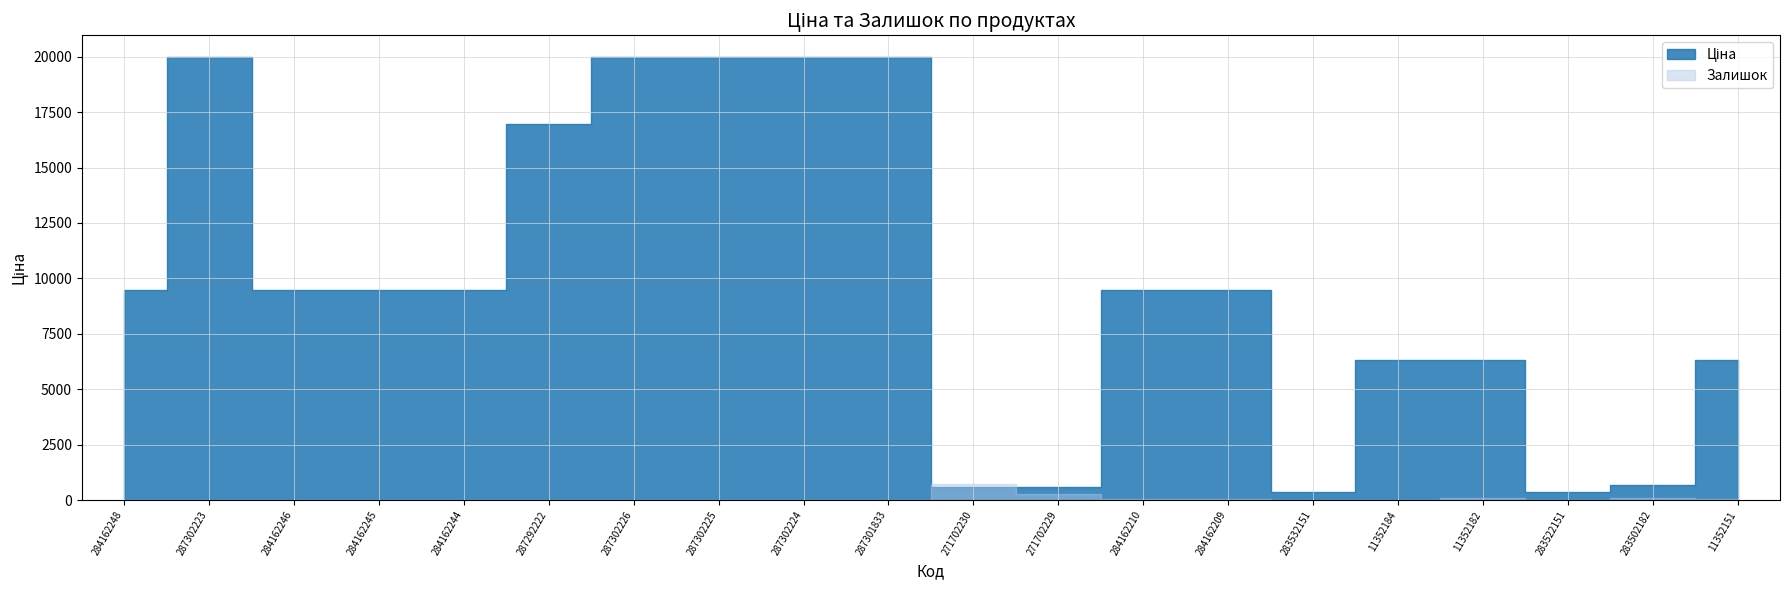

The value of Залишок at 11352182 is 73.0. True or false?

True